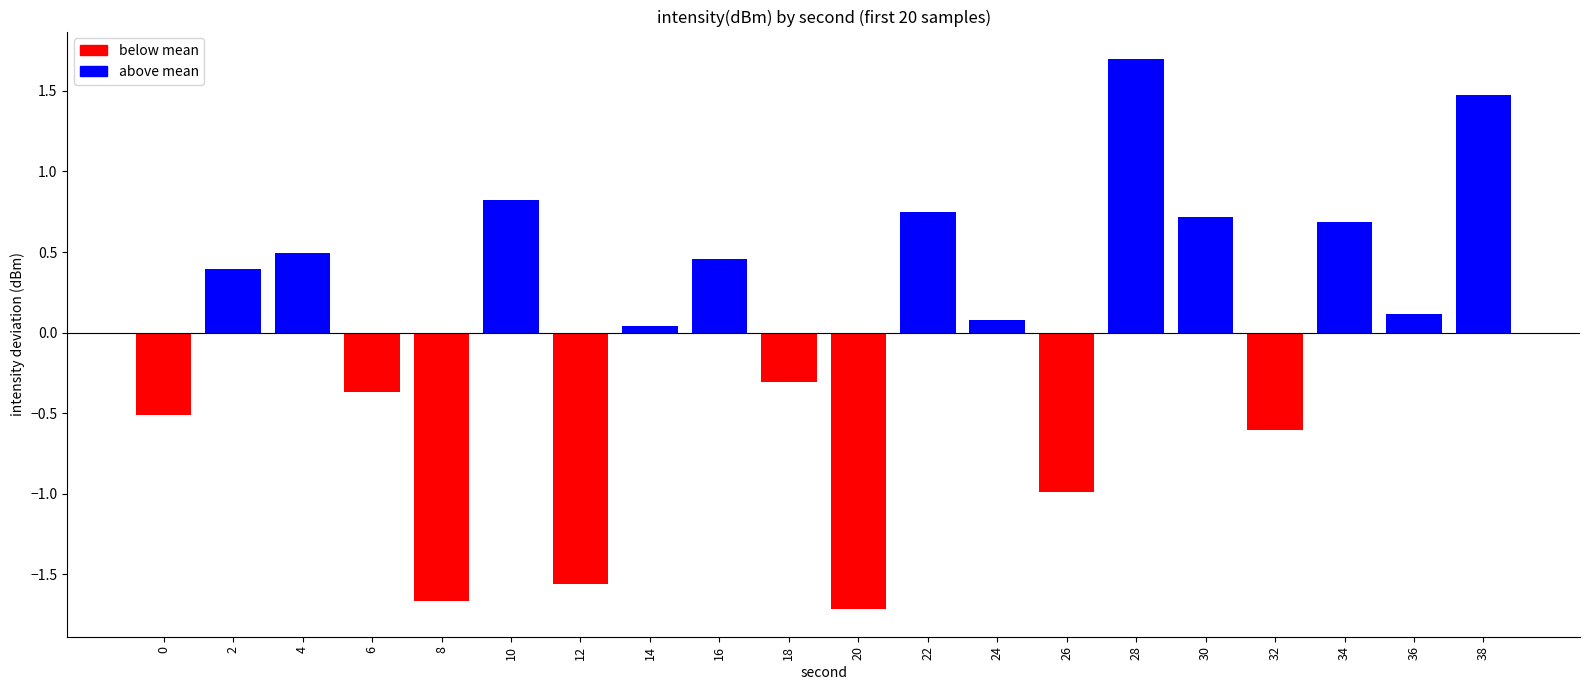

What is the value of the 5th bar from the left?

-1.7